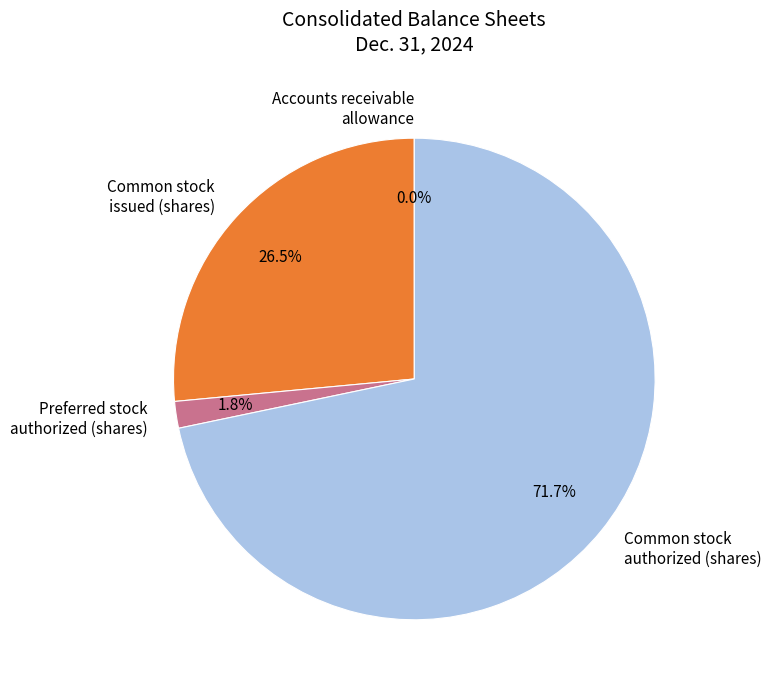

What is the largest slice in the pie chart?

Common stock authorized (shares)